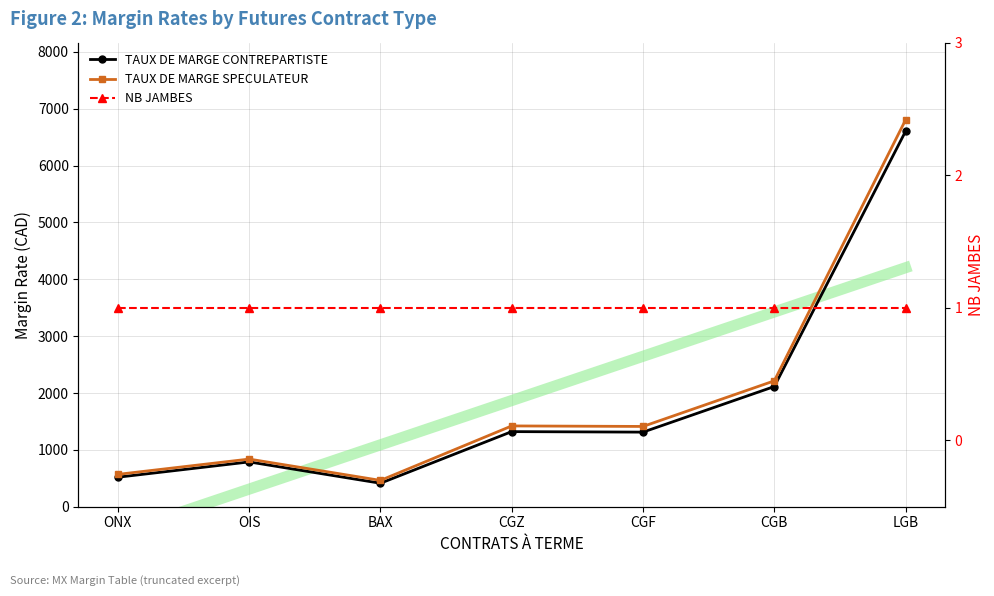

What is the total value across all series at CGB?

4328